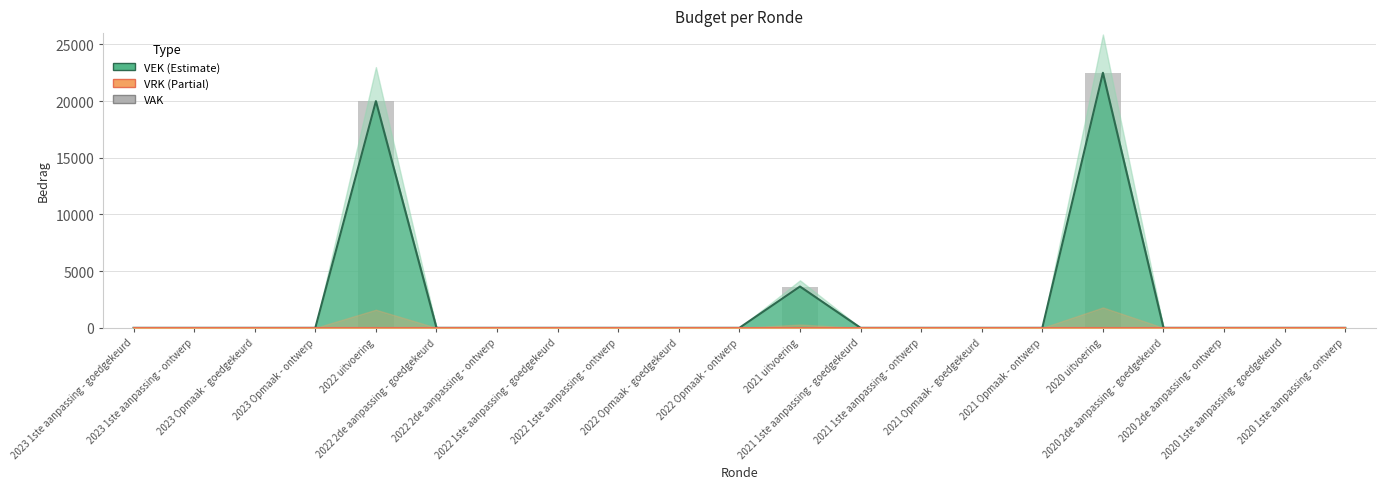

At which category does the chart reach its minimum across all series?

2023 1ste aanpassing - goedgekeurd